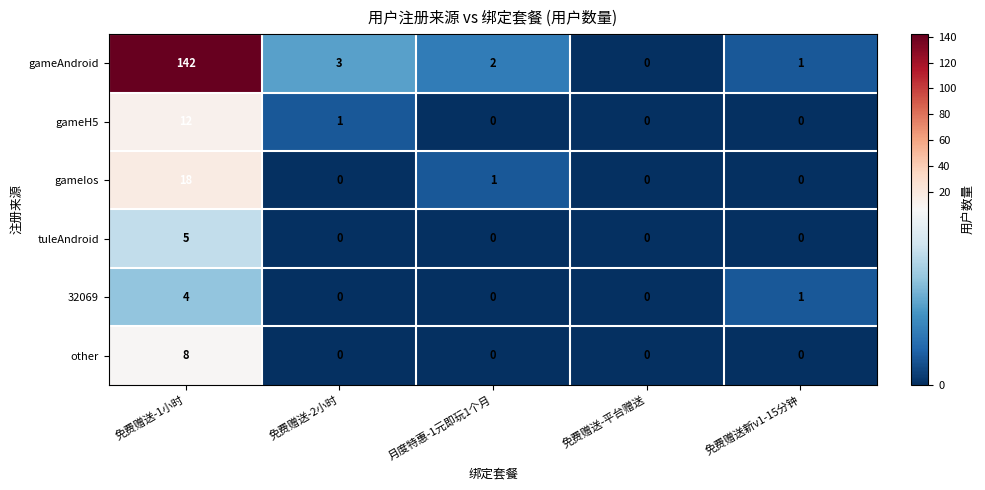

At which category is the sum across all series the highest?

免费赠送-1小时